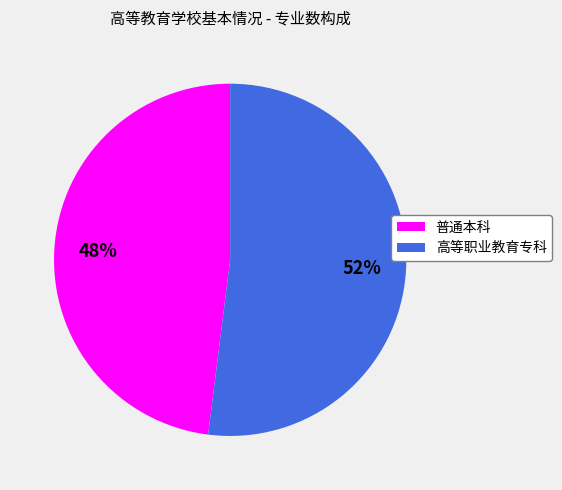

How many segments does this pie chart have?

2